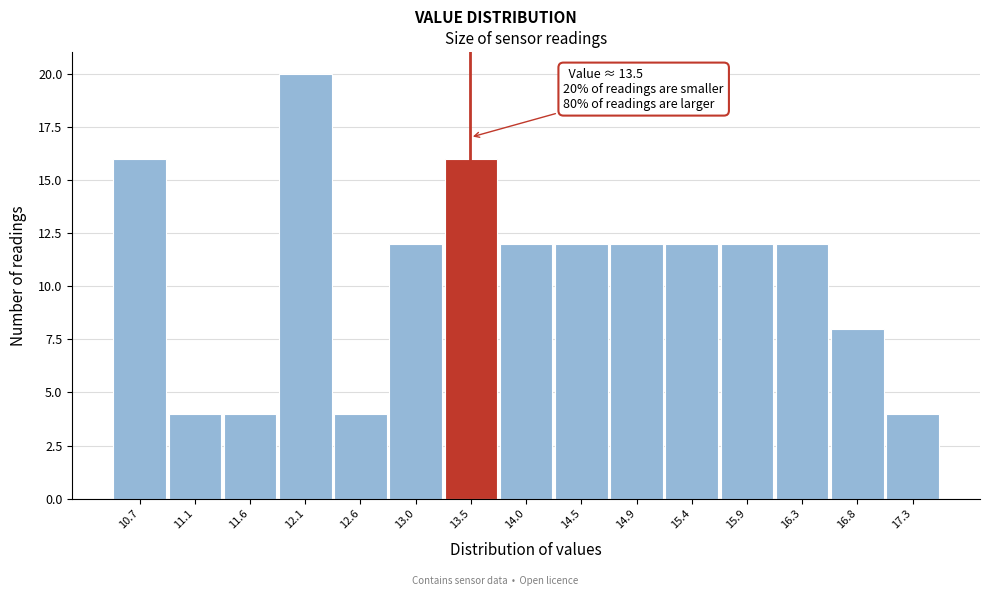

Which range on the x-axis has the tallest bar?

11.85 to 12.30